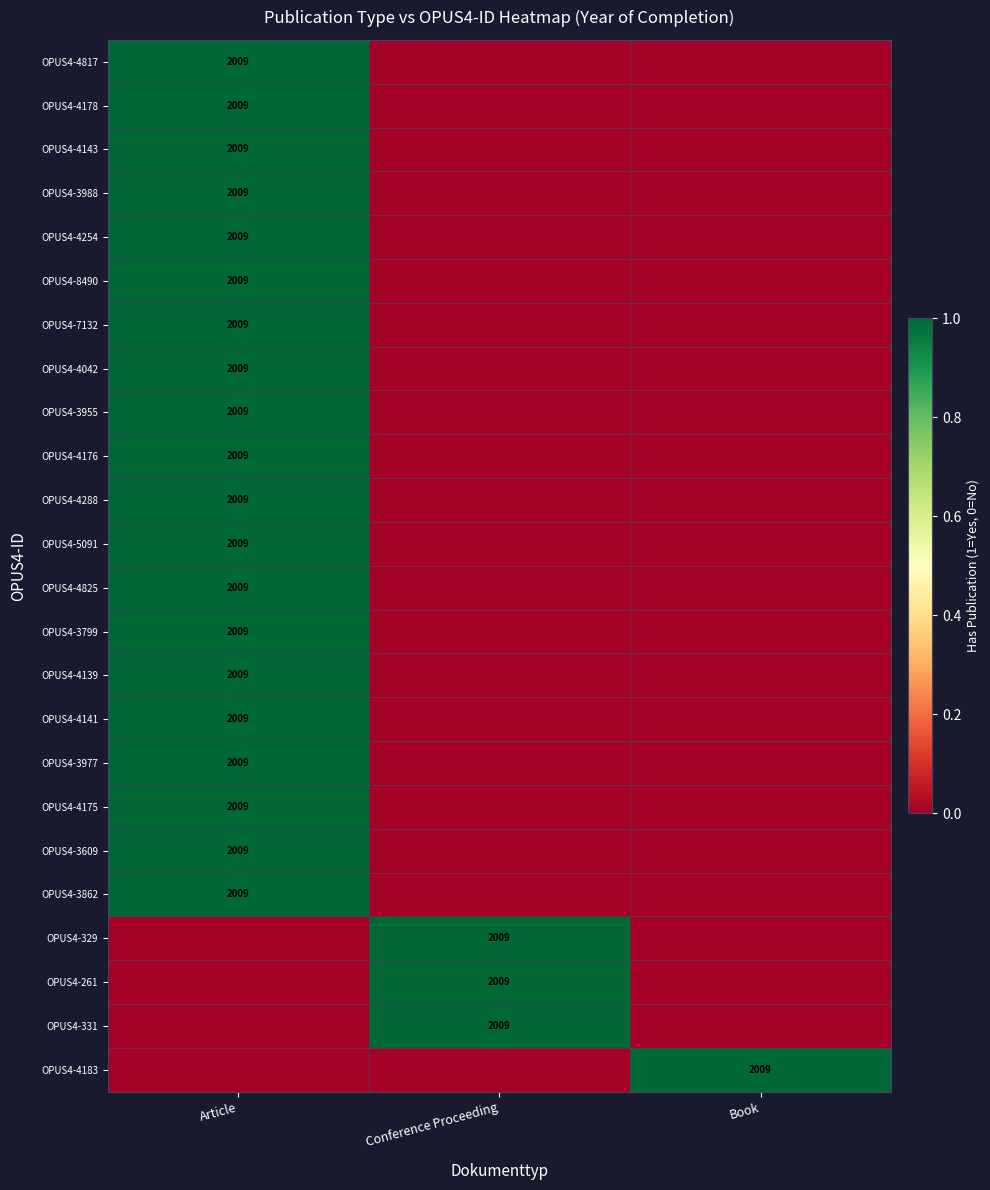

The OPUS4-4139 series shows 0 at Article. True or false?

False